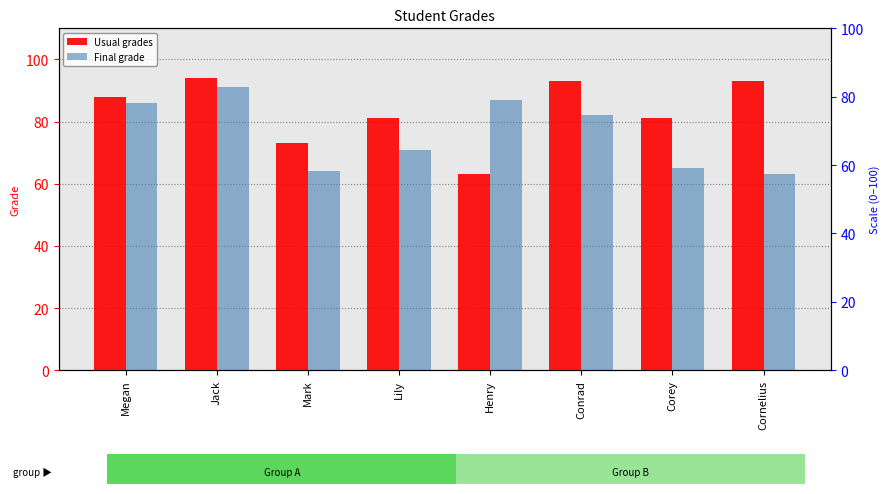

At which label does Usual grades first exceed 88?

Jack